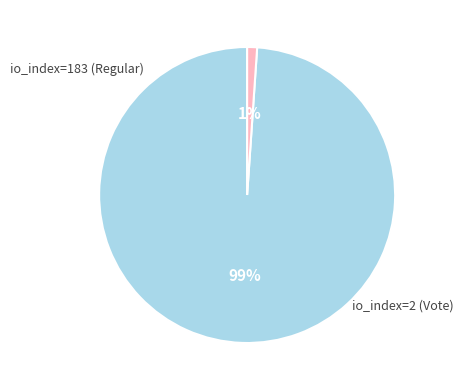

Is the sum of io_index=2 (Vote) and io_index=183 (Regular) greater than half?

Yes